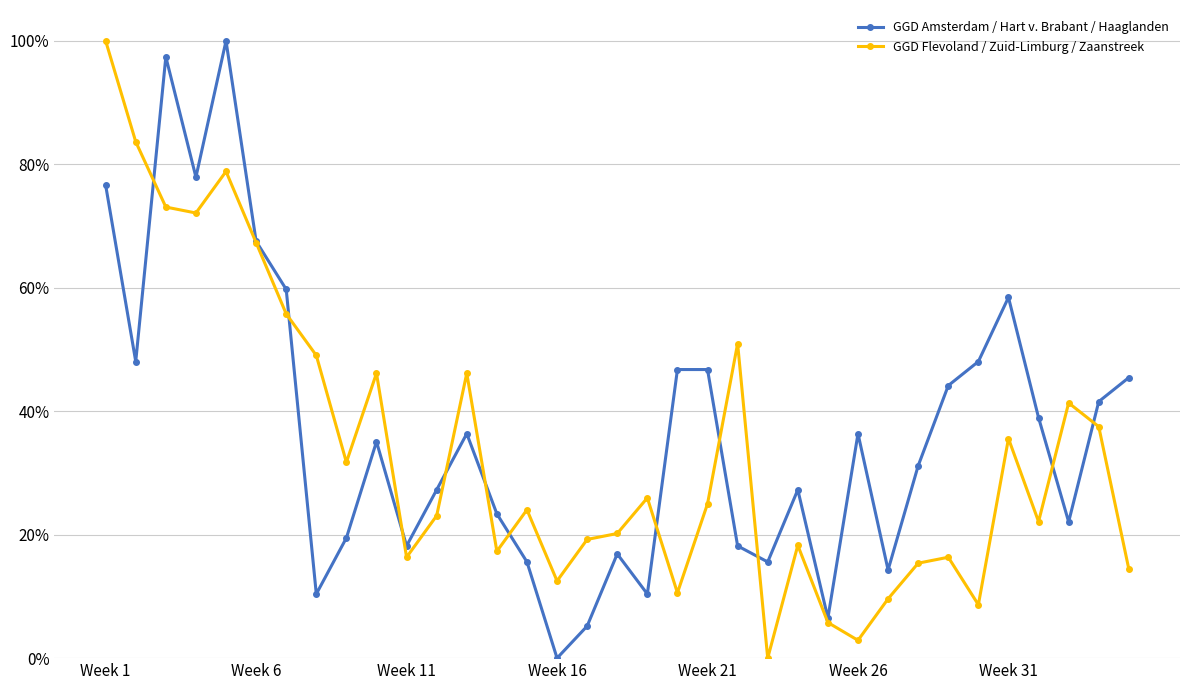

How many lines are shown in the chart?

2